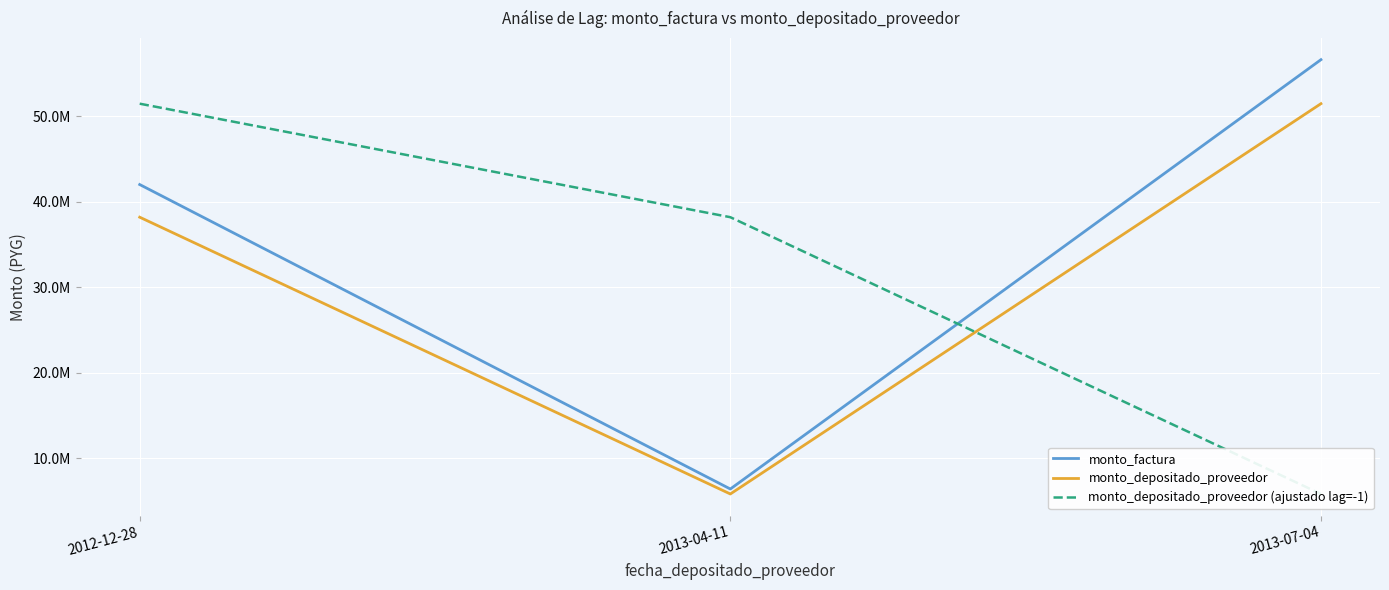

How many distinct data groups are displayed?

3